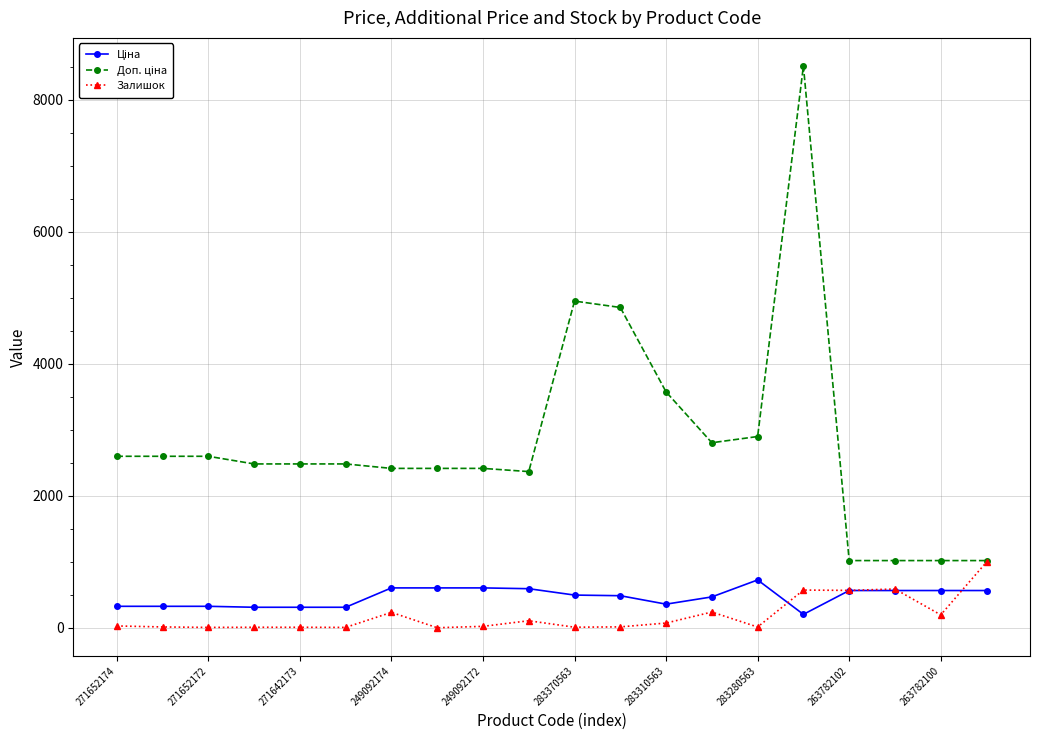

True or false: Залишок has more than 0 interior local peaks.

True